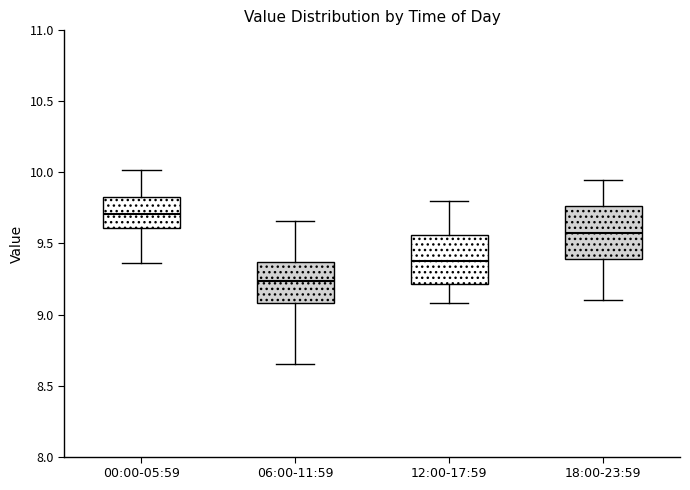

Which box has the highest median line?

00:00-05:59